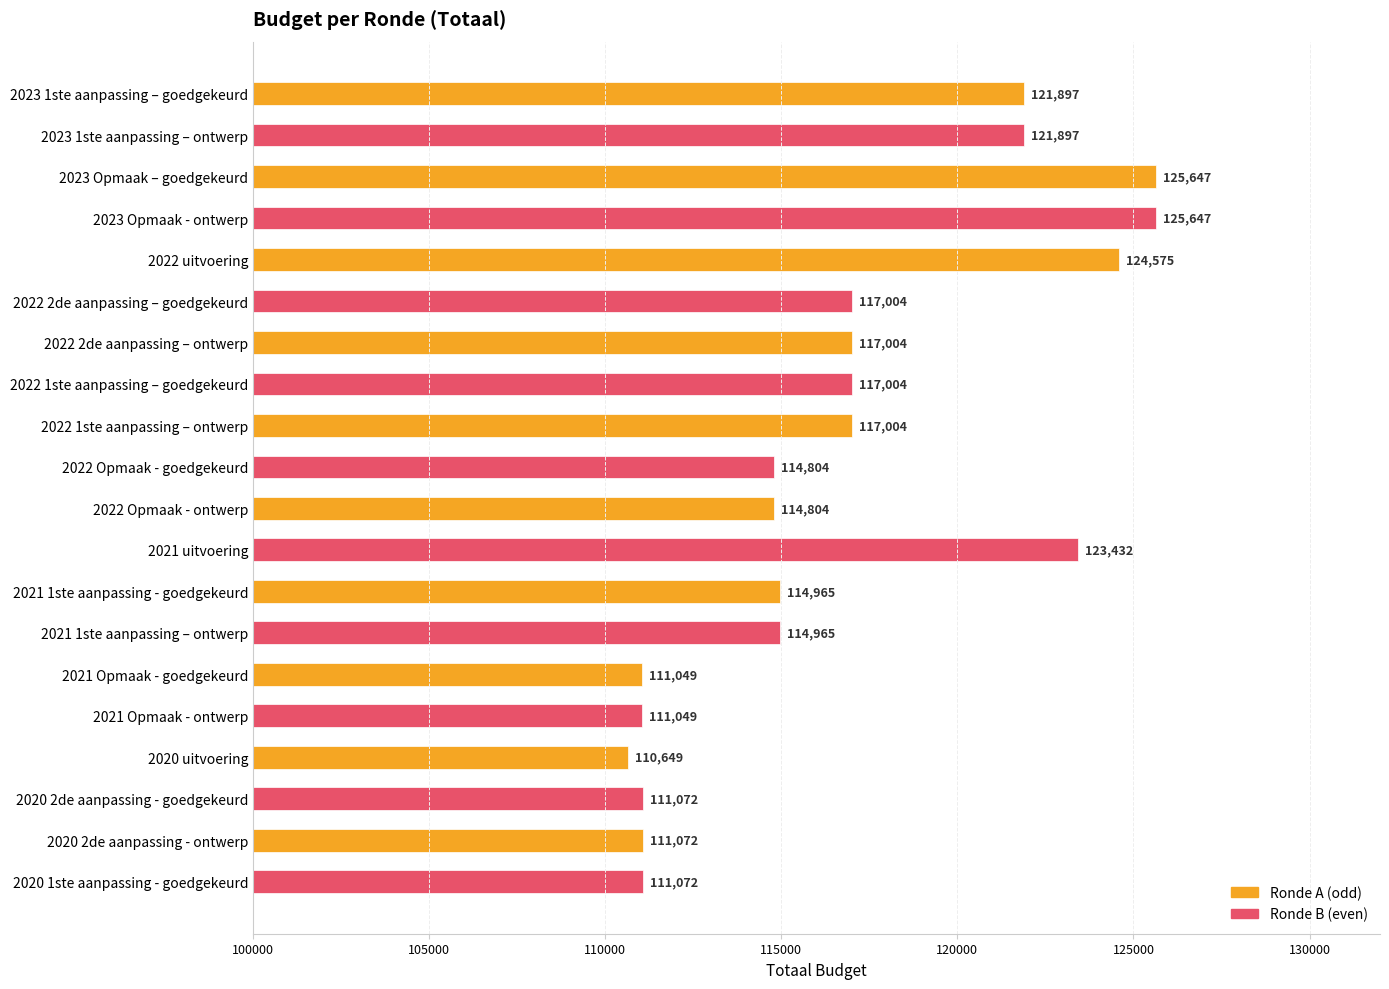

Between 2020 2de aanpassing - ontwerp and 2023 1ste aanpassing – ontwerp, which is larger?

2023 1ste aanpassing – ontwerp